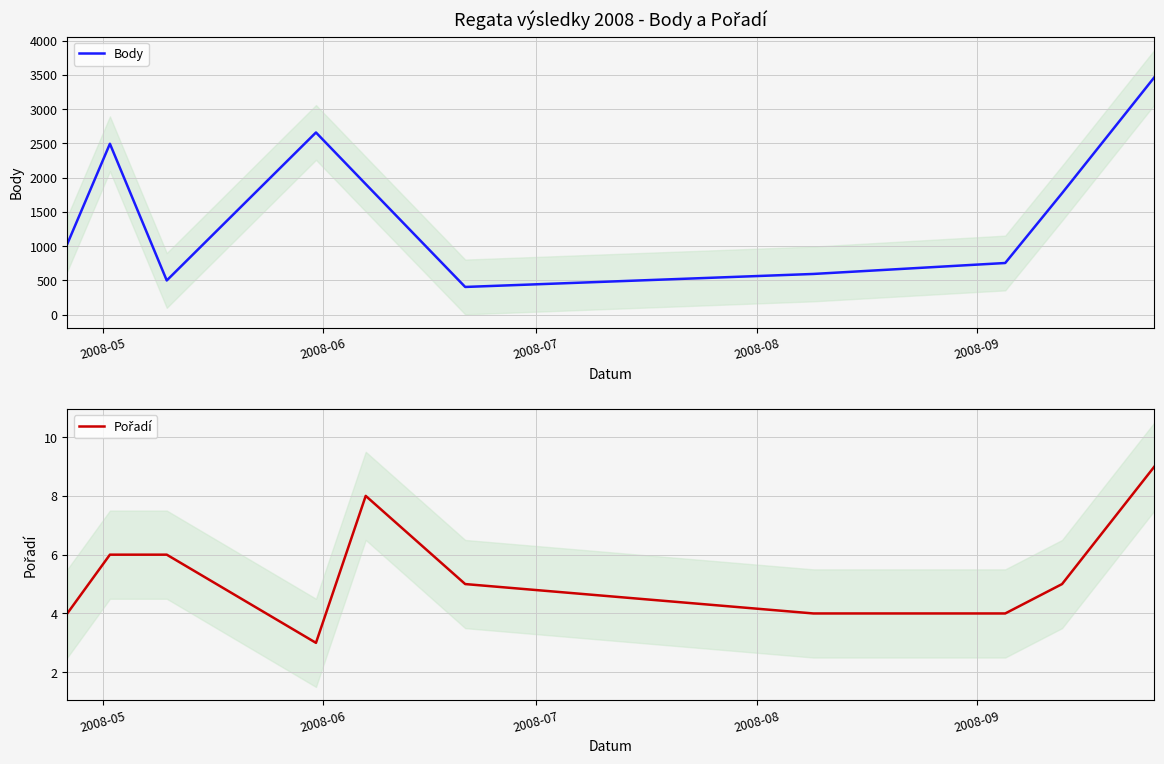

What is the maximum value for Body?

3469